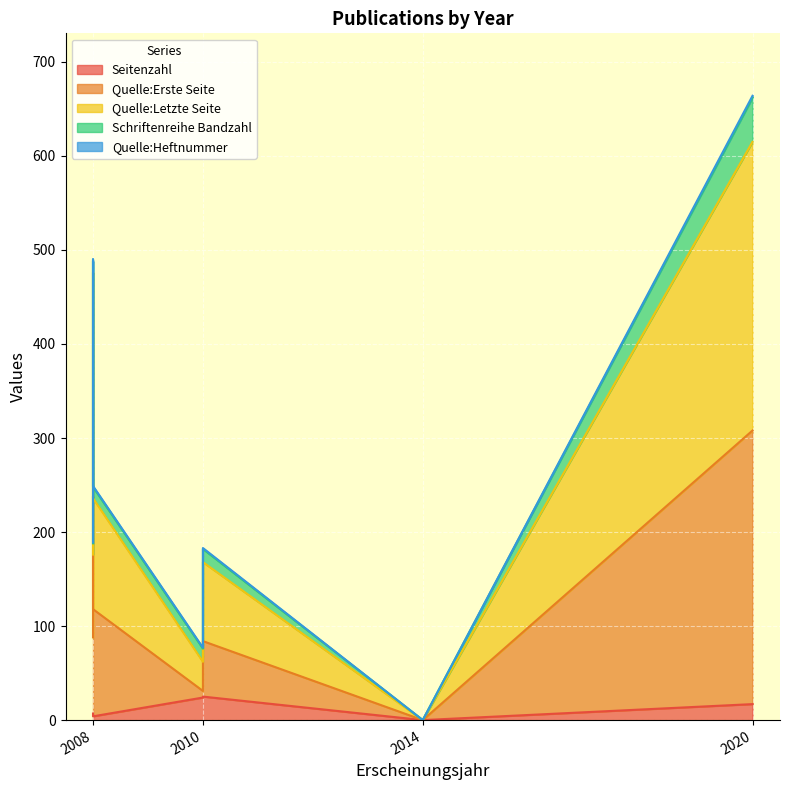

What is the highest value of the Quelle:Letzte Seite series?

308